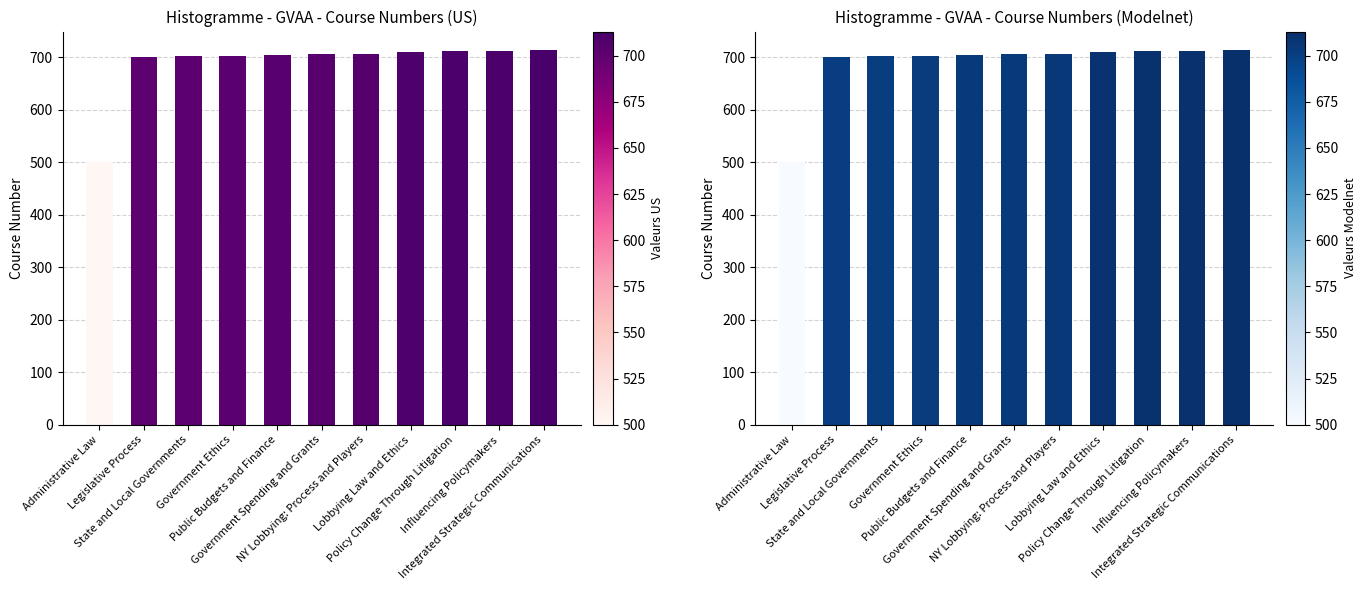

Approximately how many times larger is the value at Policy Change Through Litigation compared to Lobbying Law and Ethics?

1.0